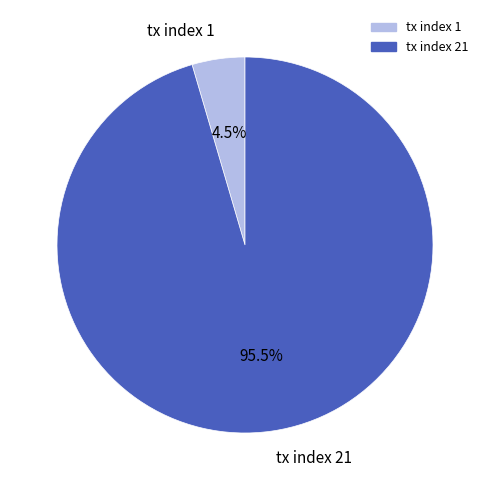

Rank the categories by value from lowest to highest.

tx index 1, tx index 21